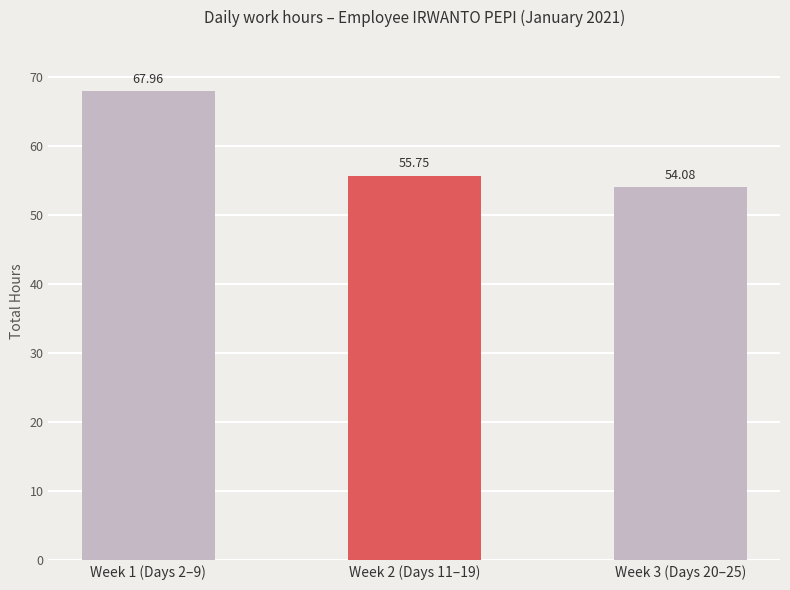

Which label corresponds to the largest value in the chart?

Week 1 (Days 2–9)